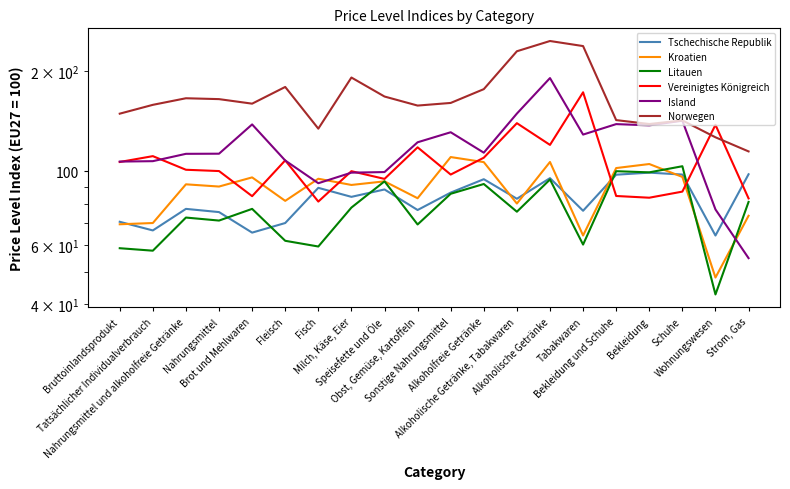

How many times do Vereinigtes Königreich and Litauen cross each other?

2